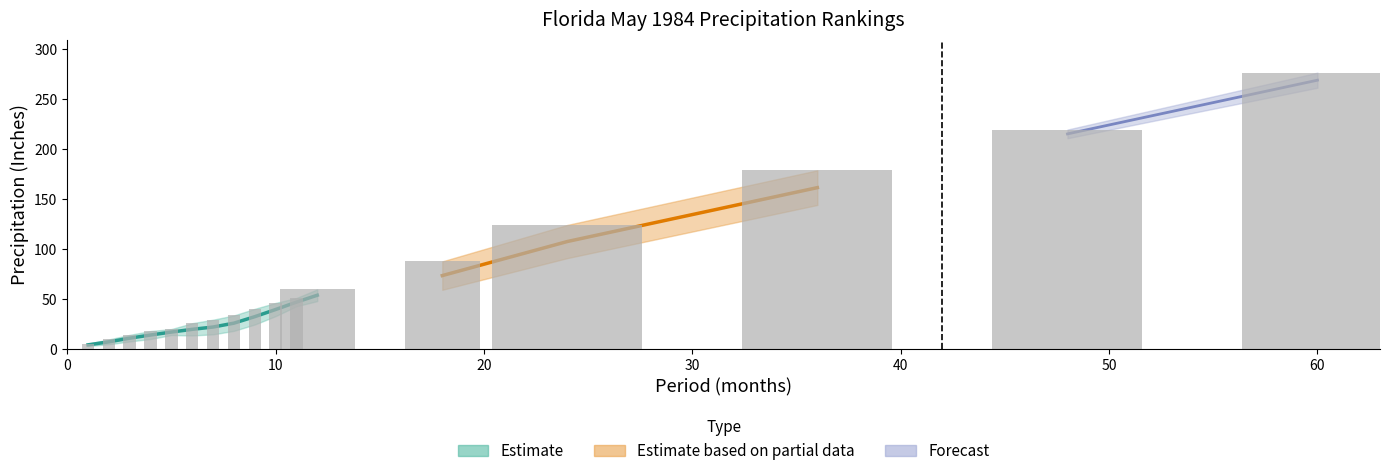

At which category does the chart reach its peak across all series?

60